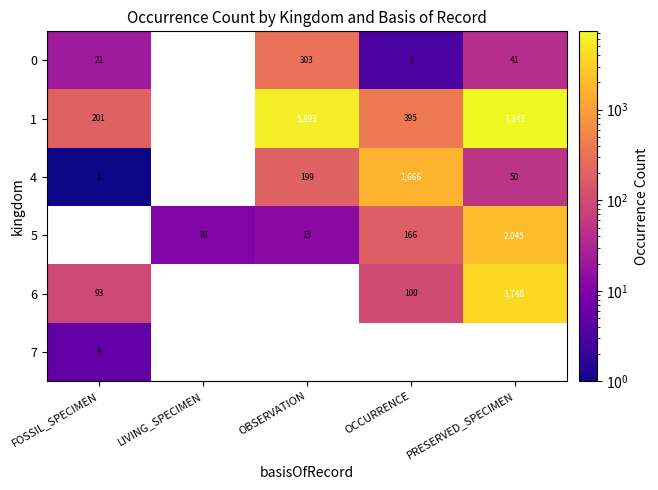

The value of 6 at OCCURRENCE is 100. True or false?

True